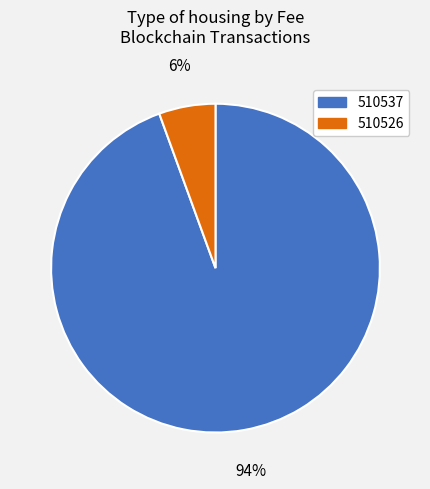

Count the number of slices in the pie.

2